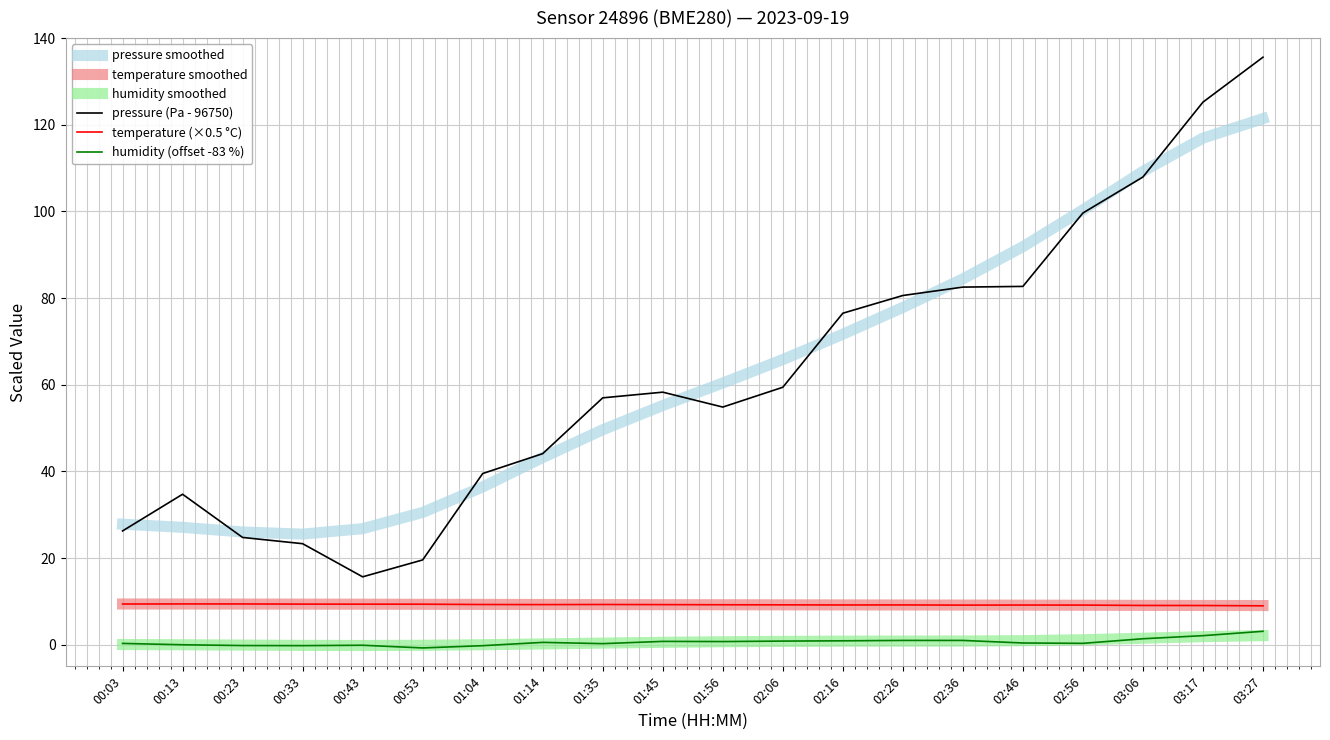

True or false: pressure smoothed has a value of 21.4 at 00:53.

False